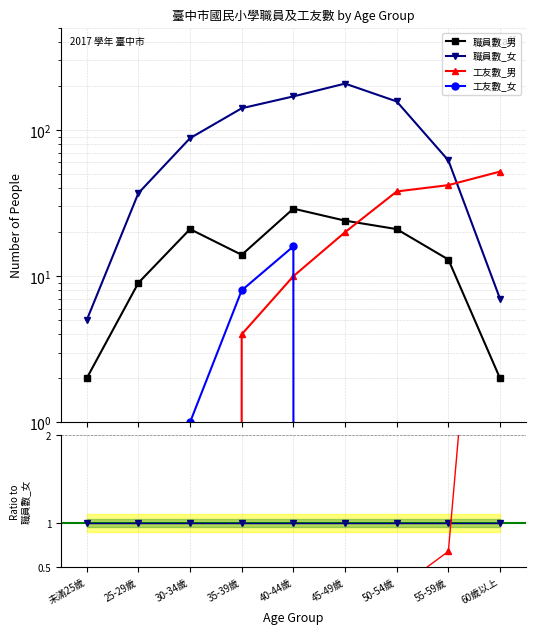

Does the chart display data point markers on the line(s)?

Yes